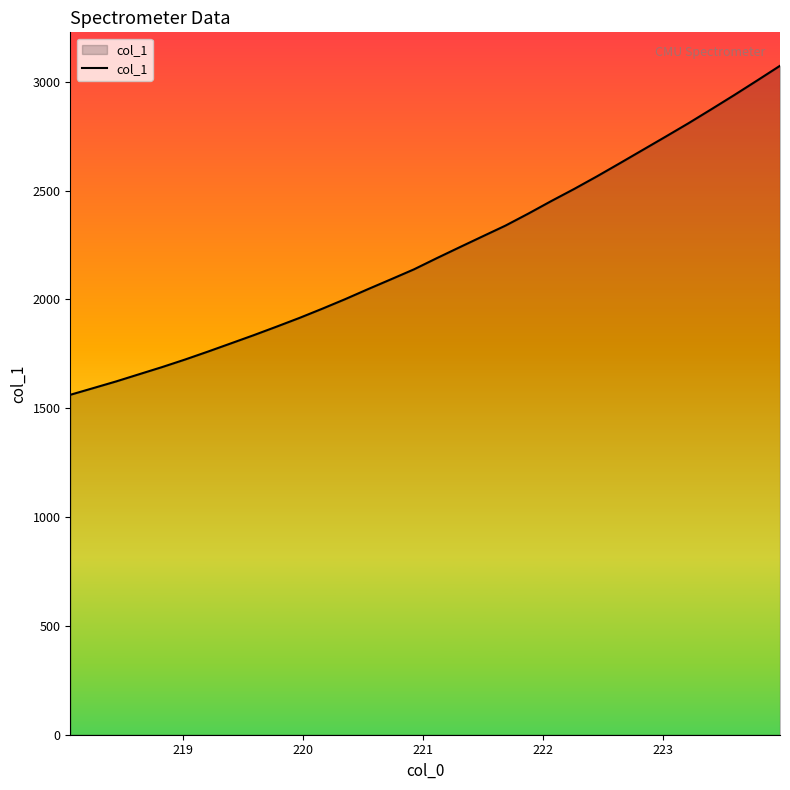

What is the difference between the maximum and minimum values?

1511.5